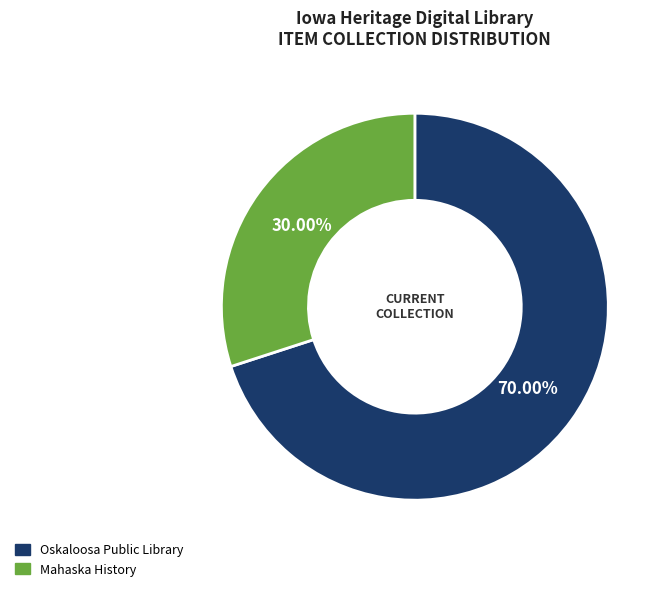

Is Mahaska History the majority of the pie?

No